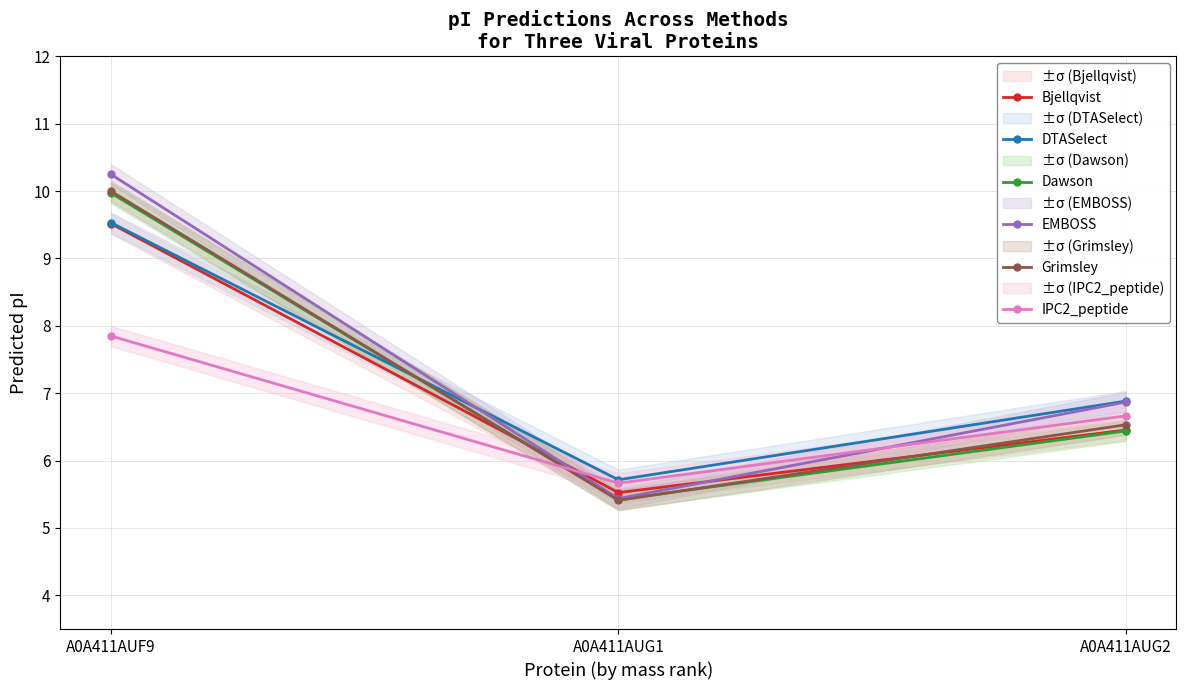

How many lines are shown in the chart?

6